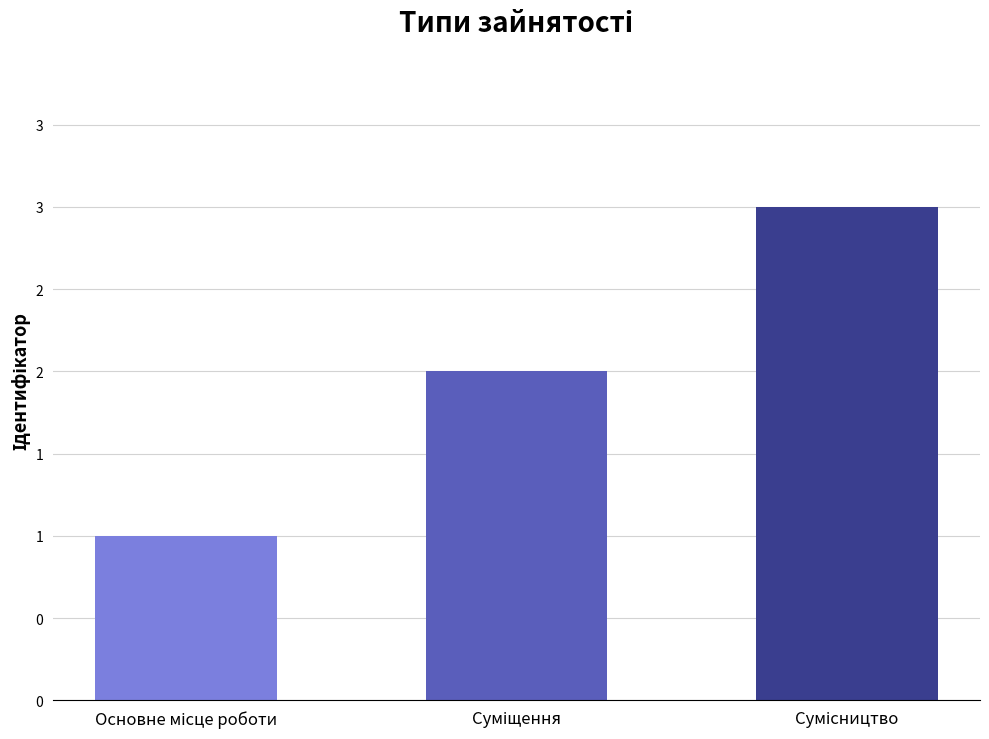

What is the label of the 1st bar from the right?

Сумісництво